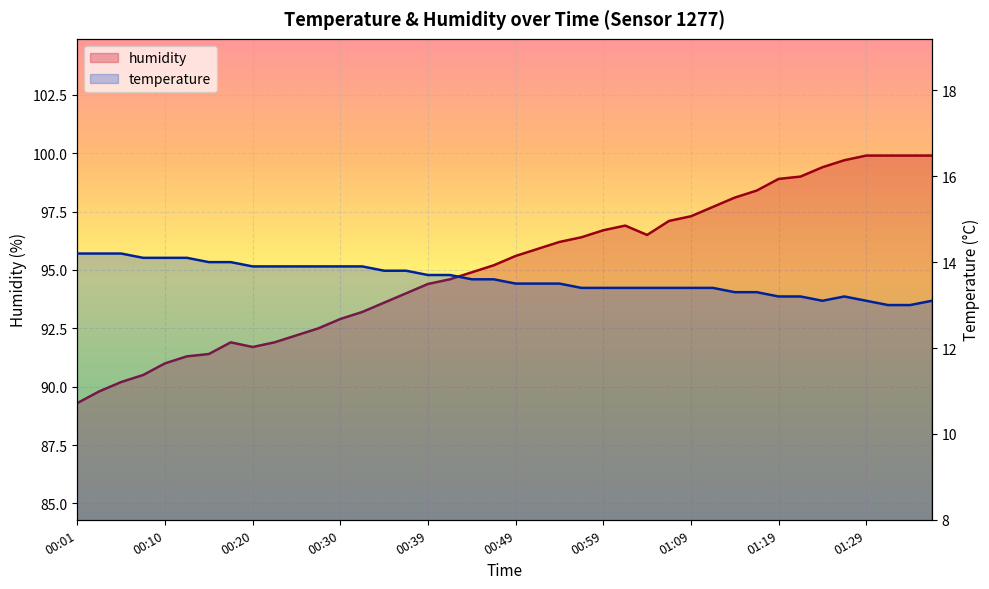

In temperature, how many points are lower than both neighbors (excluding endpoints)?

1